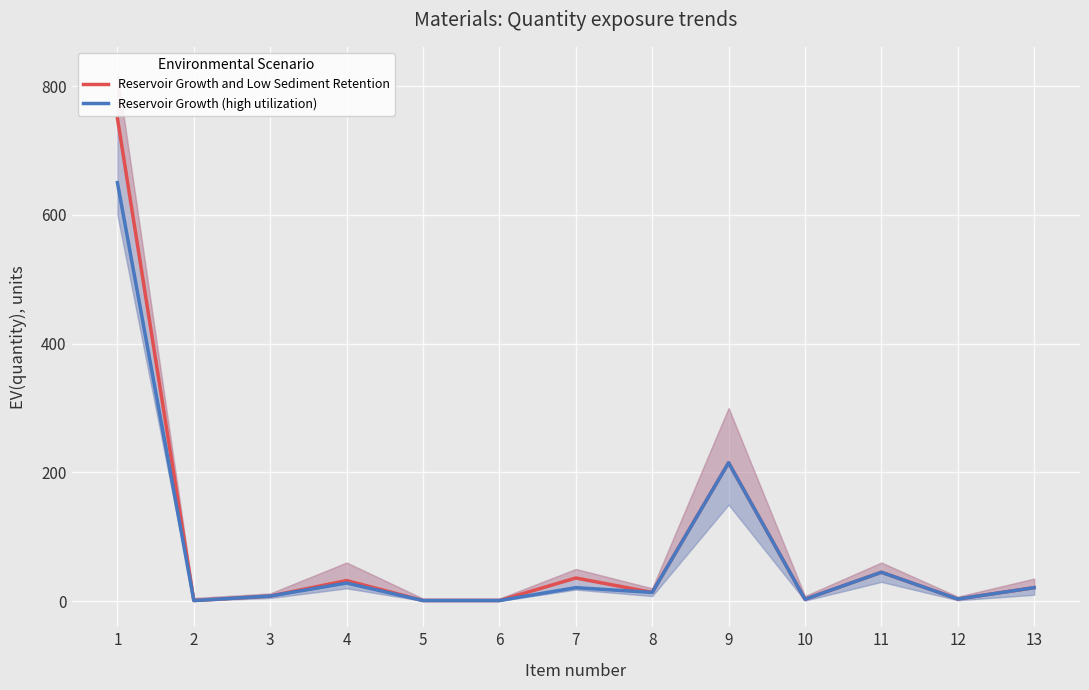

At how many categories does at least one series exceed 185?

2